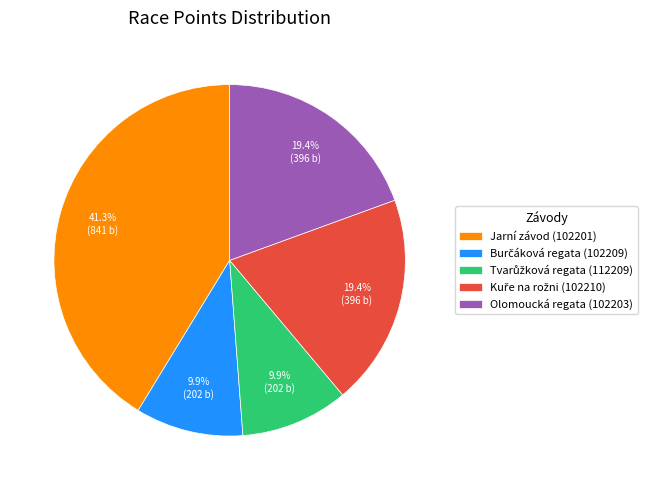

Is the sum of Jarní závod (102201) and Olomoucká regata (102203) greater than half?

Yes